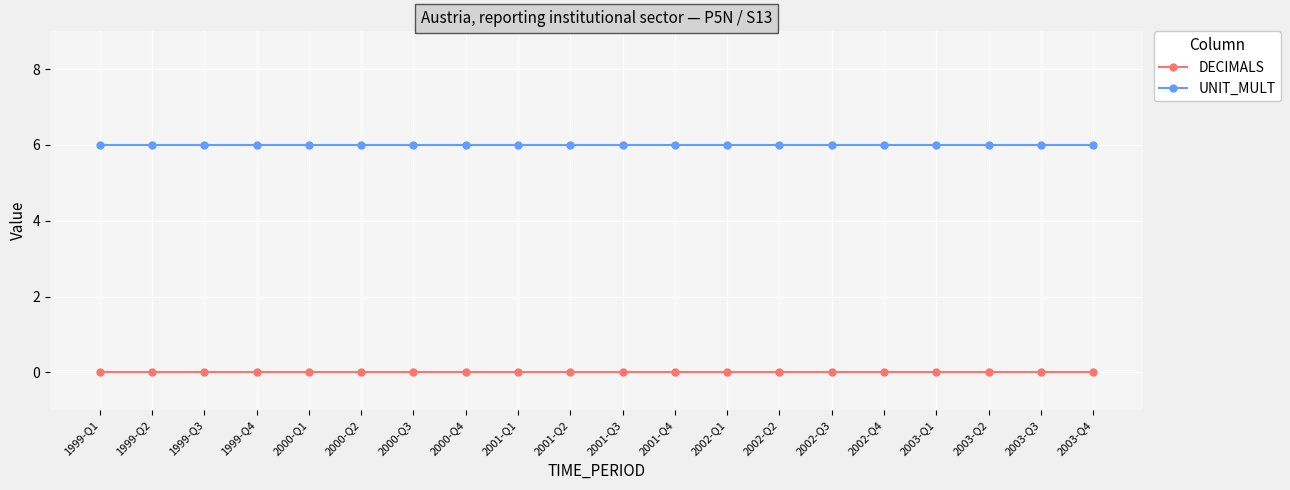

True or false: UNIT_MULT and DECIMALS intersect in this chart.

False